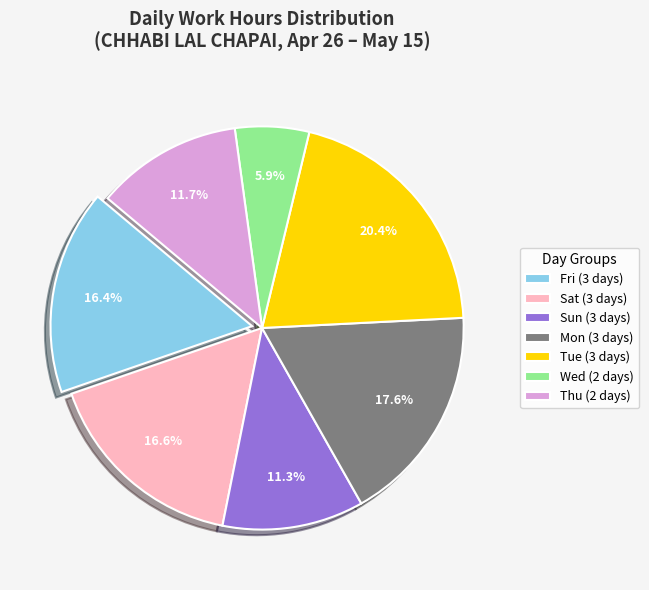

Combined, what portion of the pie is Thu (2 days) and Sat (3 days)?

28.3%